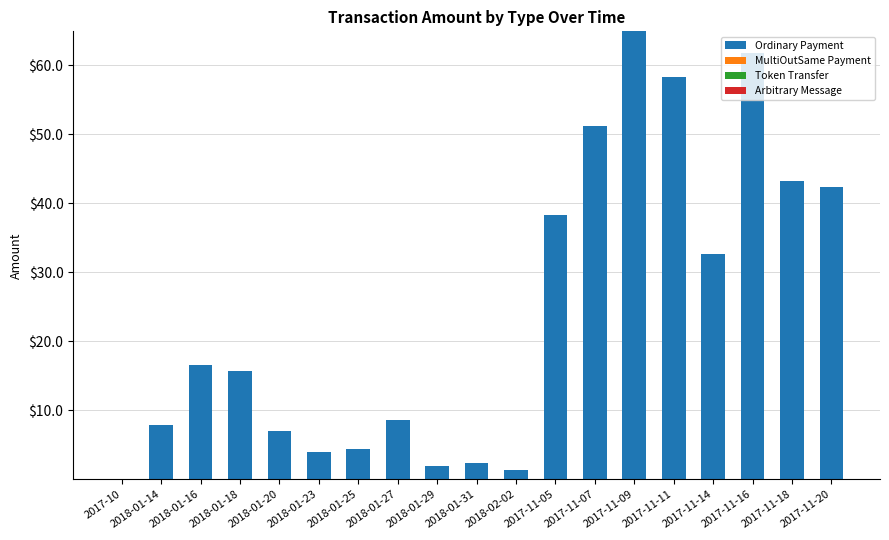

What is the maximum value for Ordinary Payment?

64.9